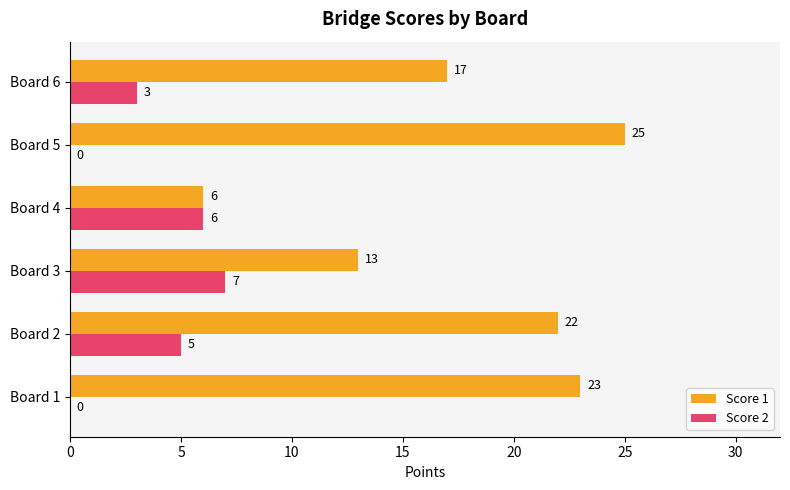

True or false: Score 2 has a value of 5 at Board 6.

False